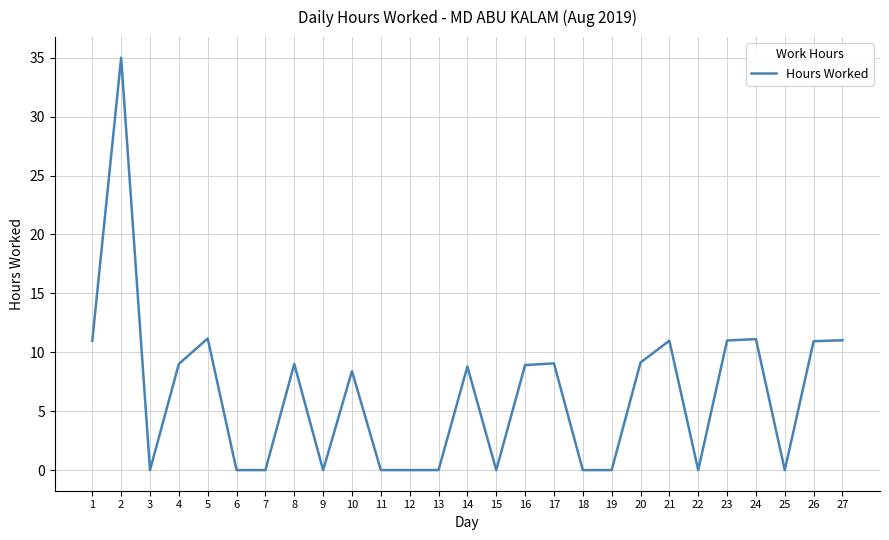

The chart shows a value of -17.8 at 12. True or false?

False